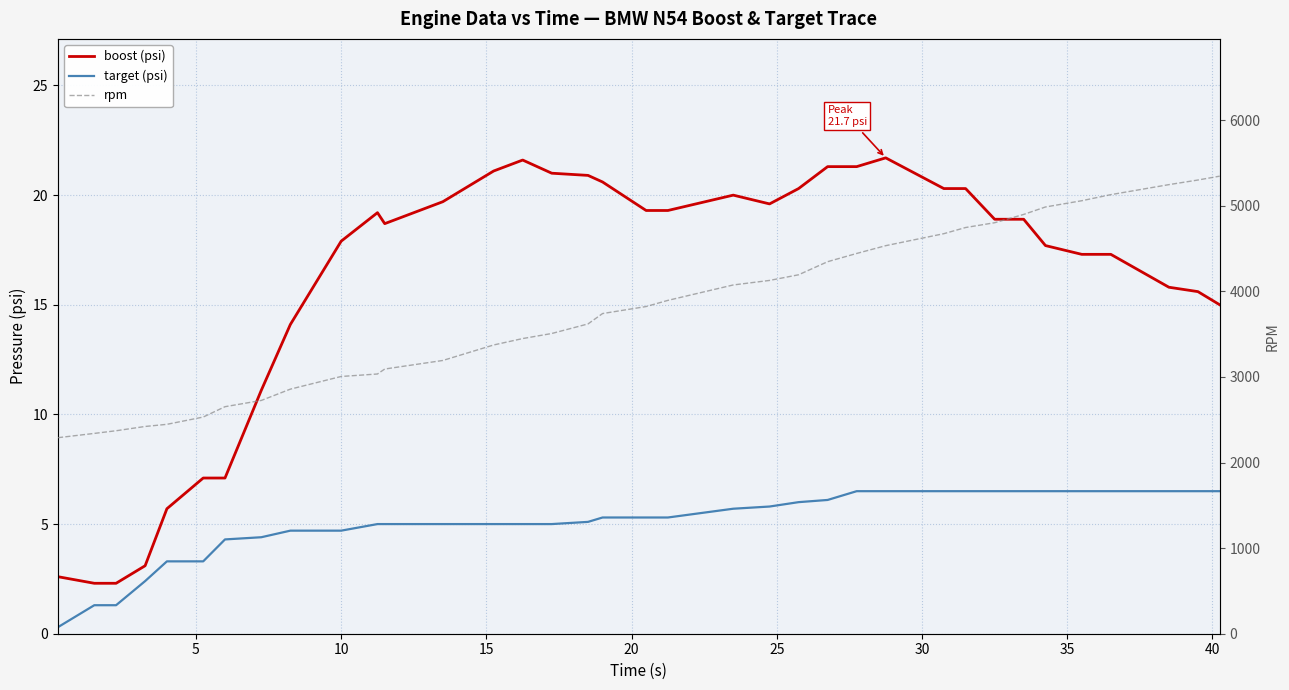

True or false: target (psi) and boost (psi) intersect in this chart.

False